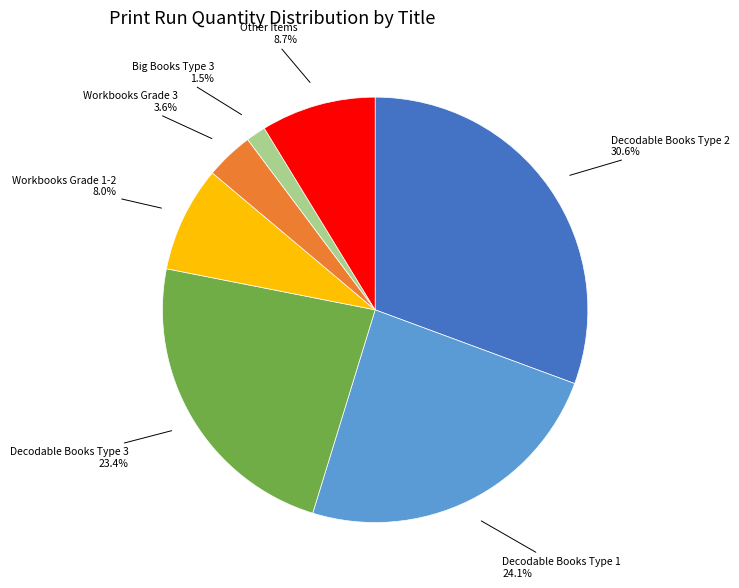

To the nearest percent, what is the average slice percentage?

14%